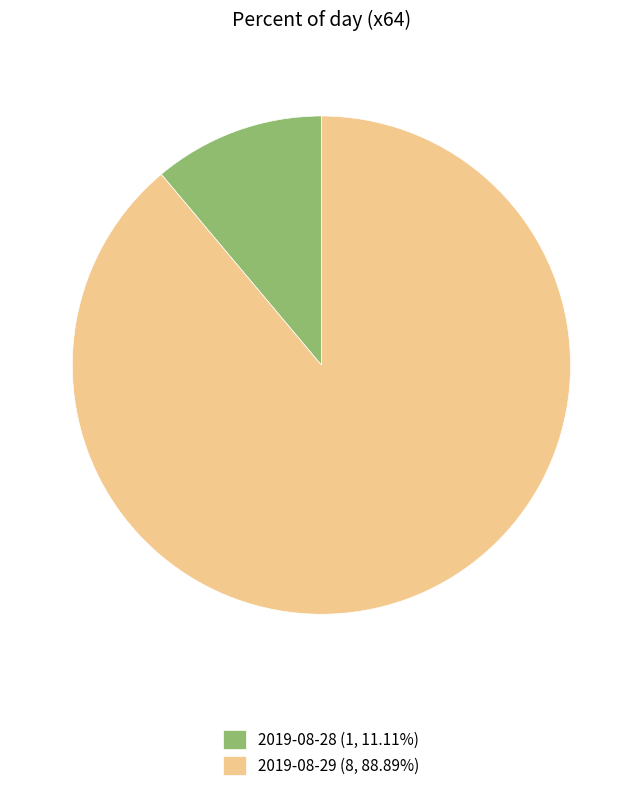

Rank the categories by value from highest to lowest.

2019-08-29, 2019-08-28